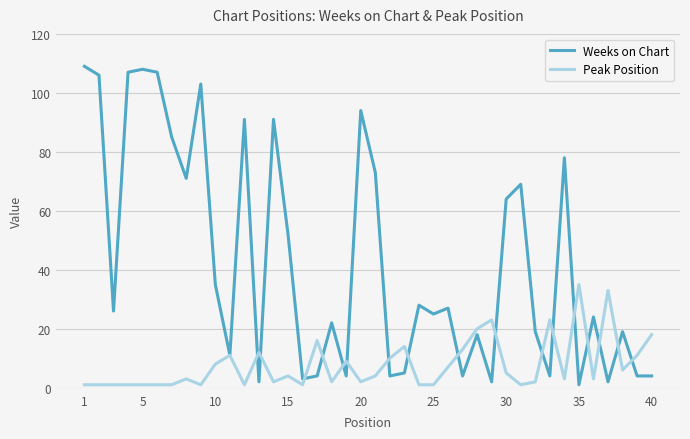

What is the maximum value shown in the chart?

109